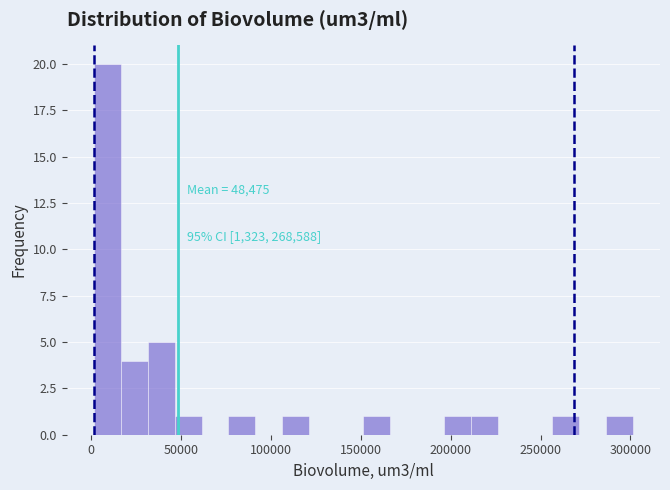

Read against the x-axis, roughly where is the centre of the tallest bar?

10000